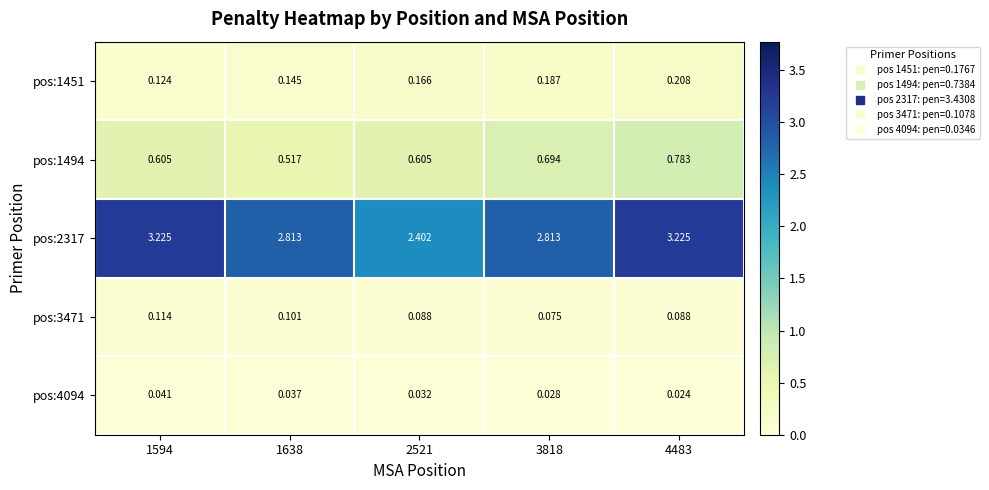

How many distinct data groups are displayed?

5